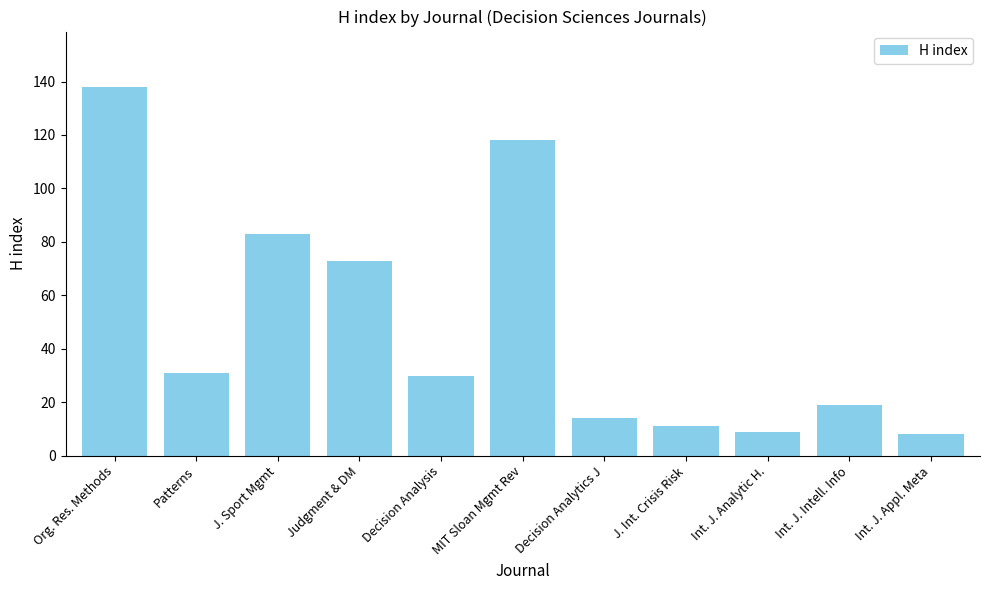

What is the average value?

49